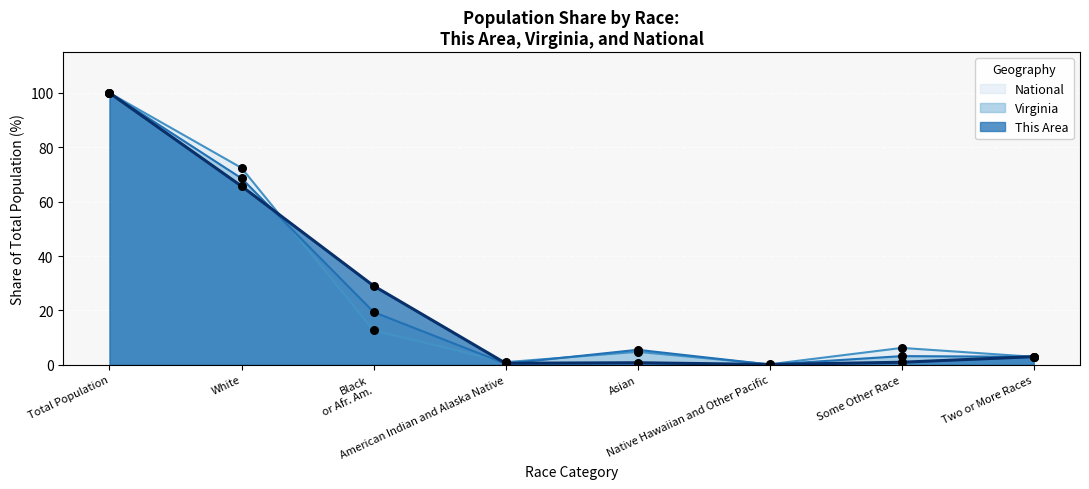

Which series has the largest Y range (max minus min)?

Virginia